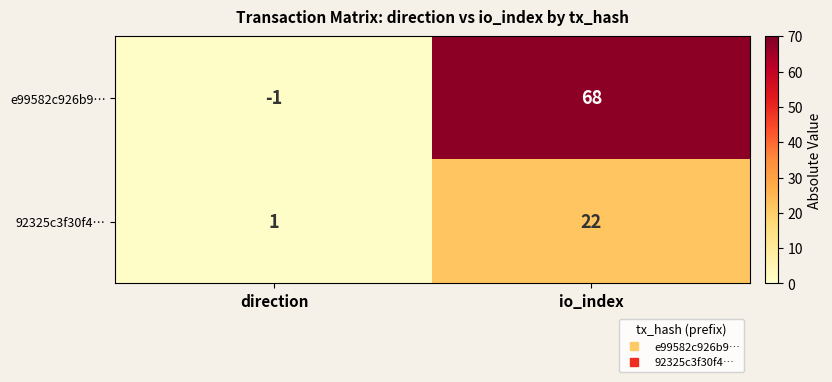

How many distinct data groups are displayed?

2